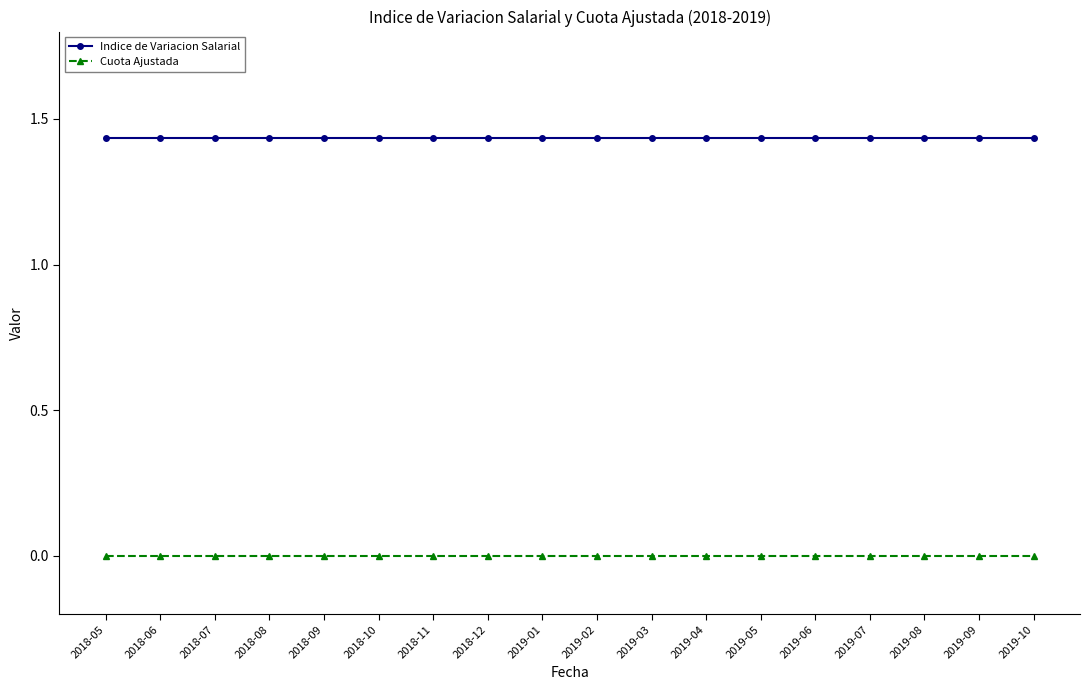

How many lines are shown in the chart?

2